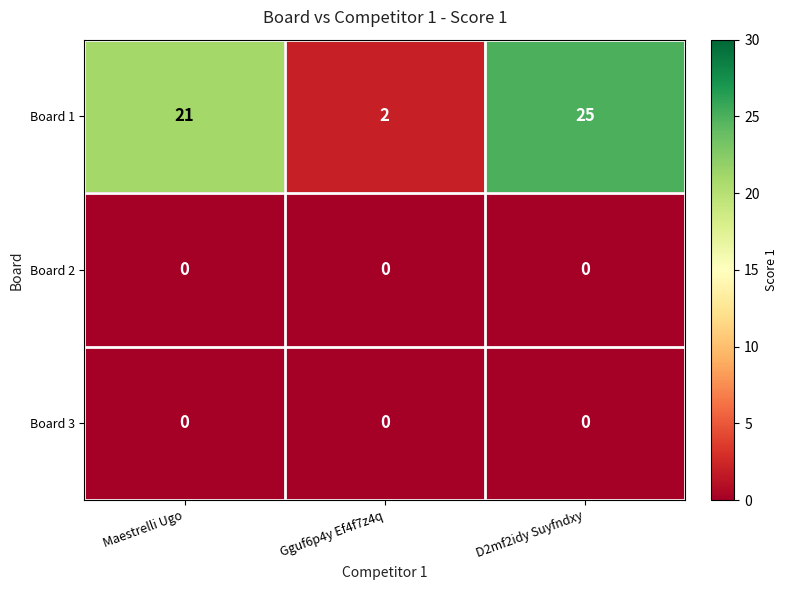

What is the maximum value shown in the chart?

25